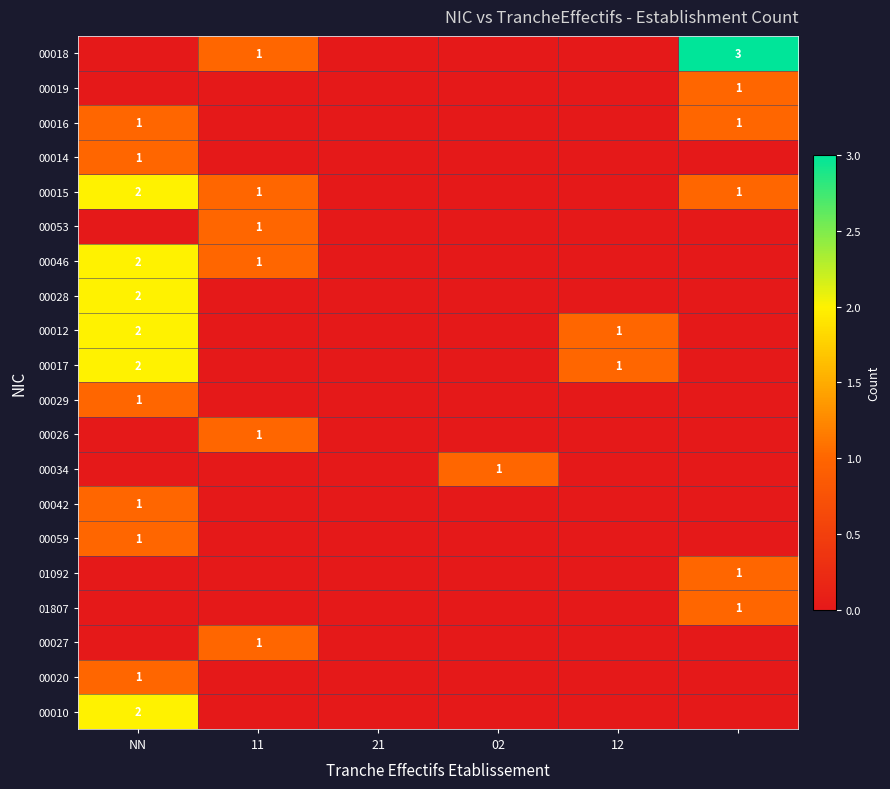

At which category is the sum across all series the highest?

NN